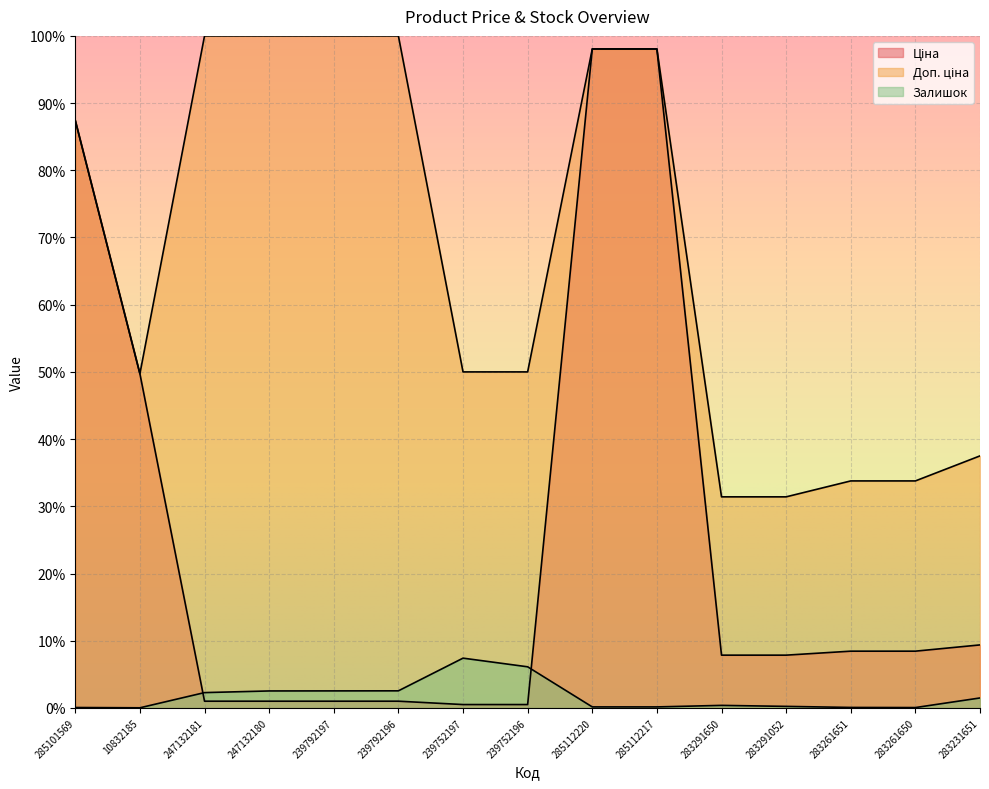

At which category is the sum across all series the highest?

285112220